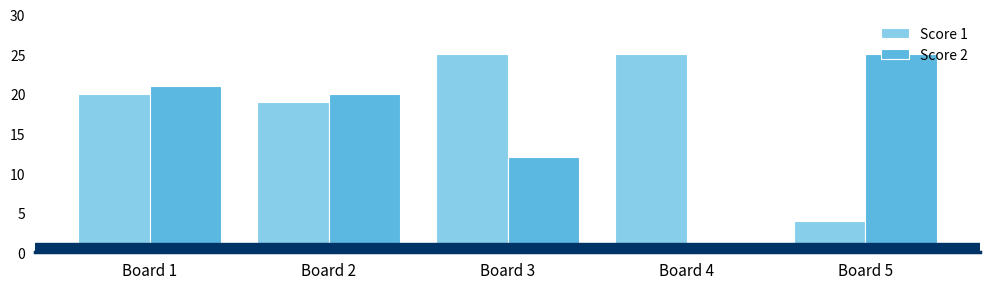

What is the total value across all series at Board 4?

25